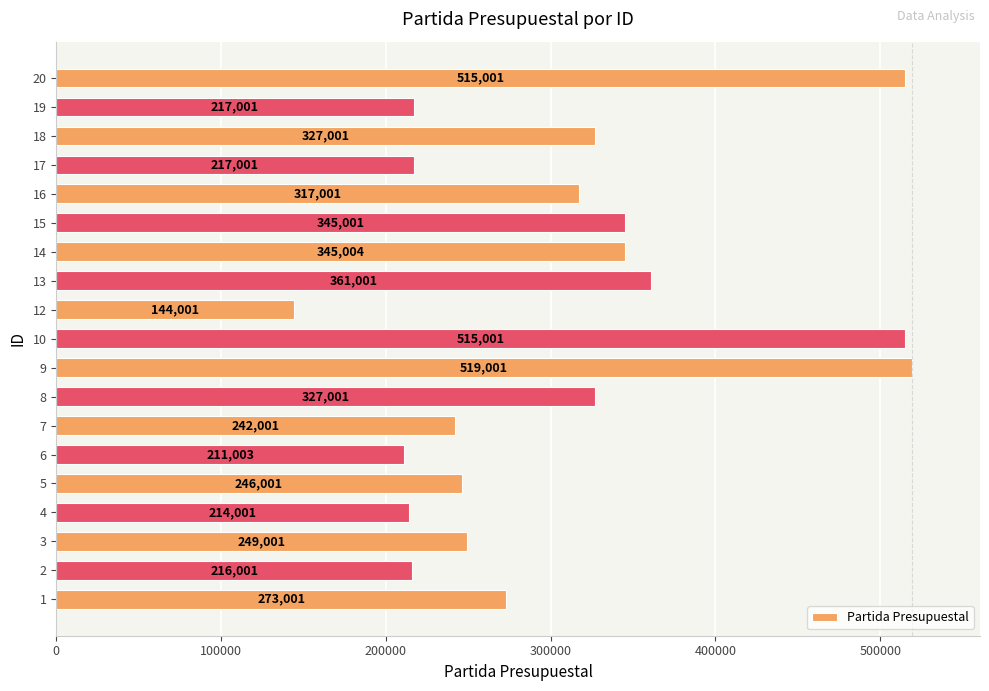

True or false: the data shows 92469 at 17.

False